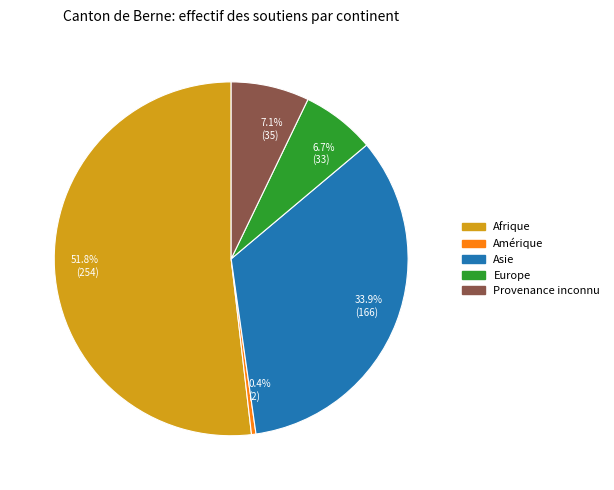

What portion of the pie excludes 33.9% (166)?

66.1%